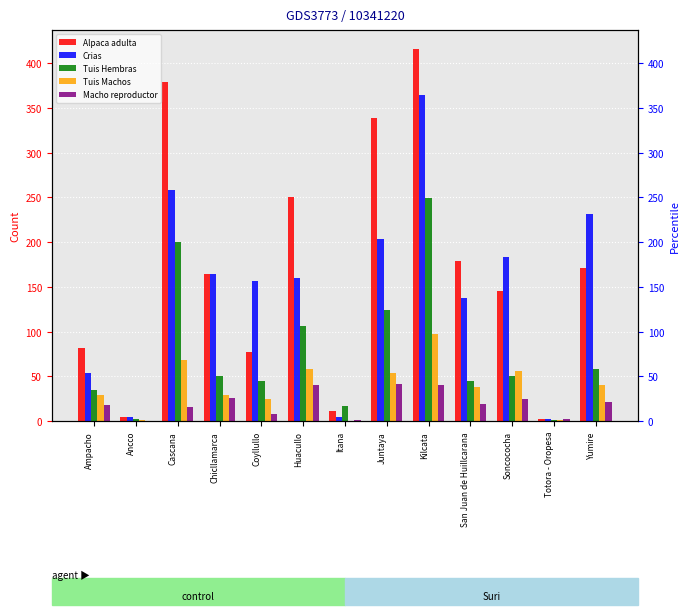

Rank the series at Ampacho from lowest to highest value.

Macho reproductor, Tuis Machos, Tuis Hembras, Crias, Alpaca adulta